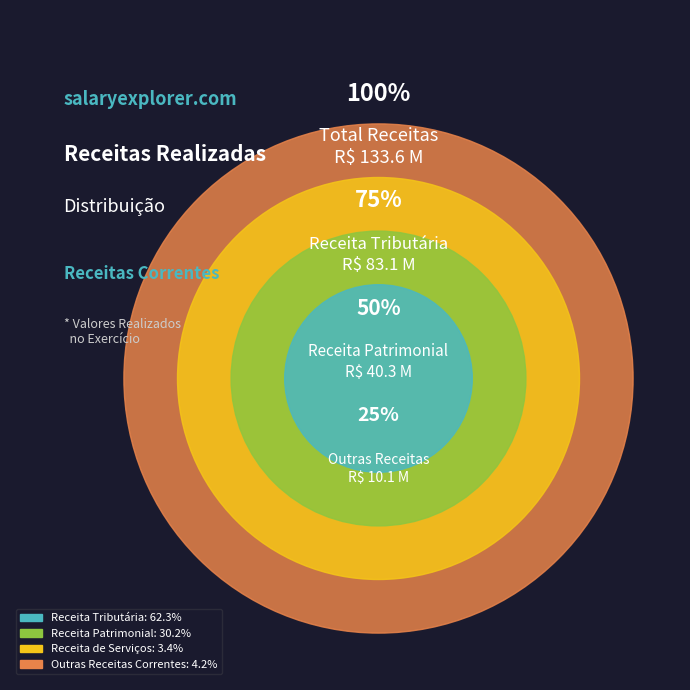

Is Receita Tributária the majority of the pie?

Yes